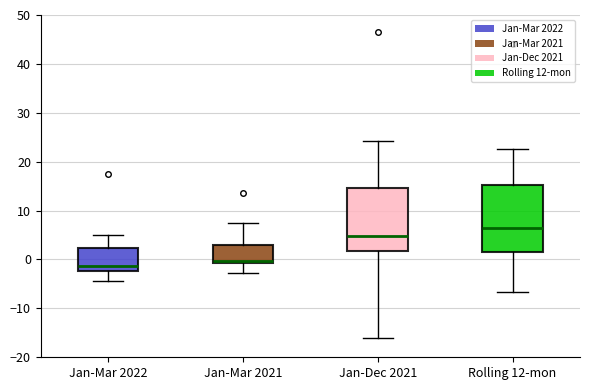

Reading left to right, transcribe this box plot: for each box, give where its median line is, the range the box spans, and where its two whiskers end, as read against the y-axis. The values are not printed on the chart, so give them approximately, as read against the axis.

Jan-Mar 2022: median -1, box -2 to 2, whiskers -4 to 5
Jan-Mar 2021: median 0, box -1 to 3, whiskers -3 to 8
Jan-Dec 2021: median 5, box 2 to 15, whiskers -16 to 24
Rolling 12-mon: median 7, box 2 to 15, whiskers -7 to 23